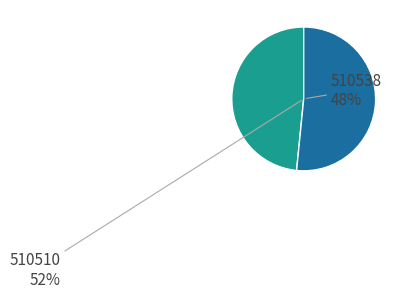

To the nearest percent, what is the combined percentage of 510510 and 510538?

100%